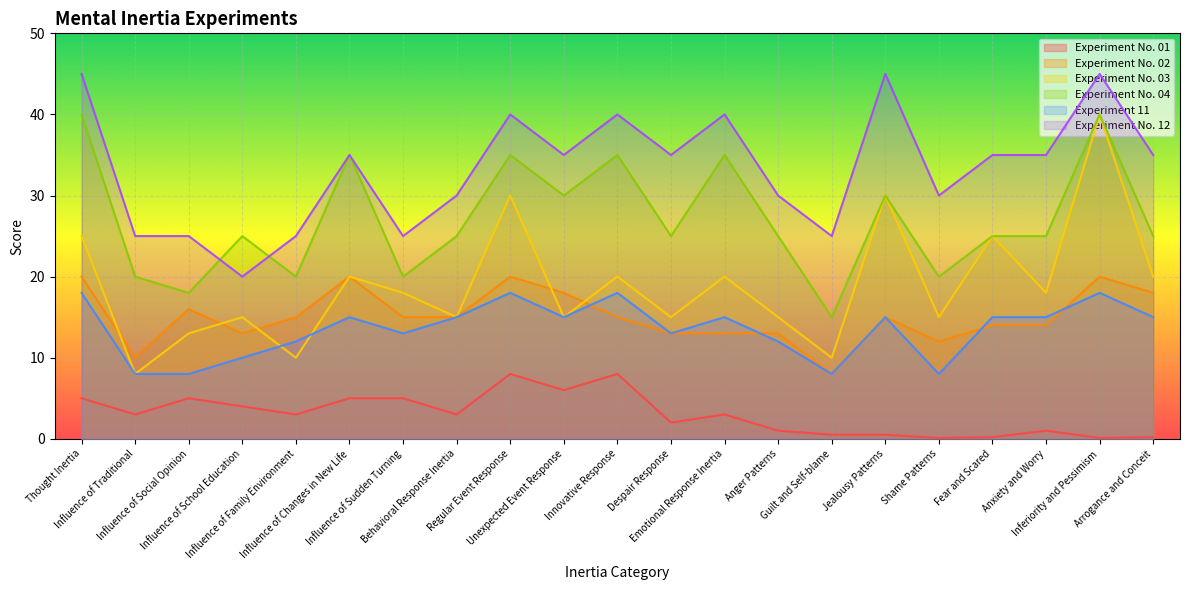

What position from the right is Despair Response?

10